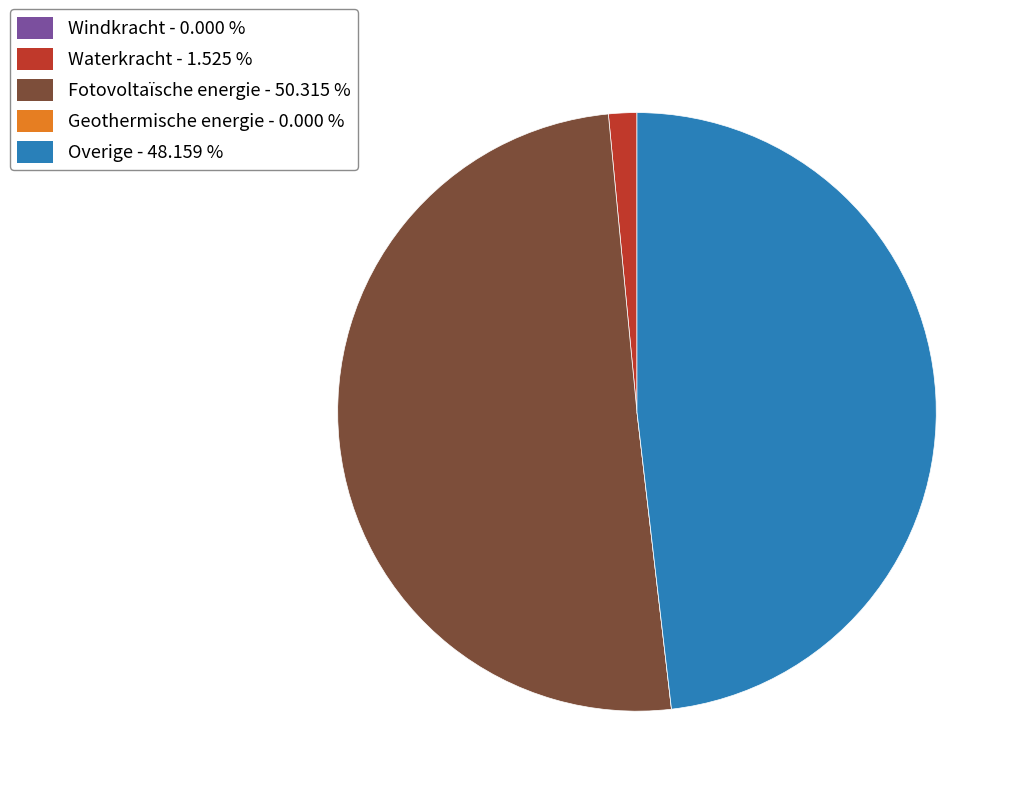

What is the smallest slice in the pie chart?

Windkracht